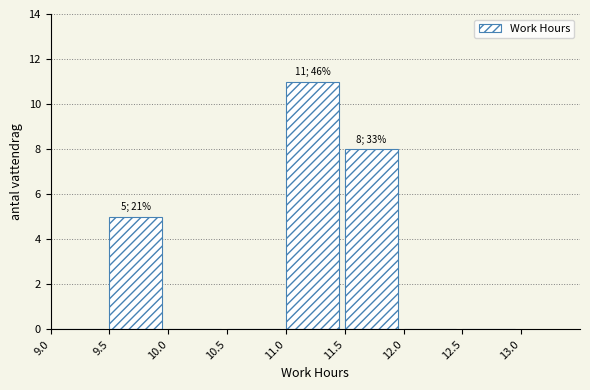

Over which range of the x-axis is the bar tallest?

11.0 to 11.5